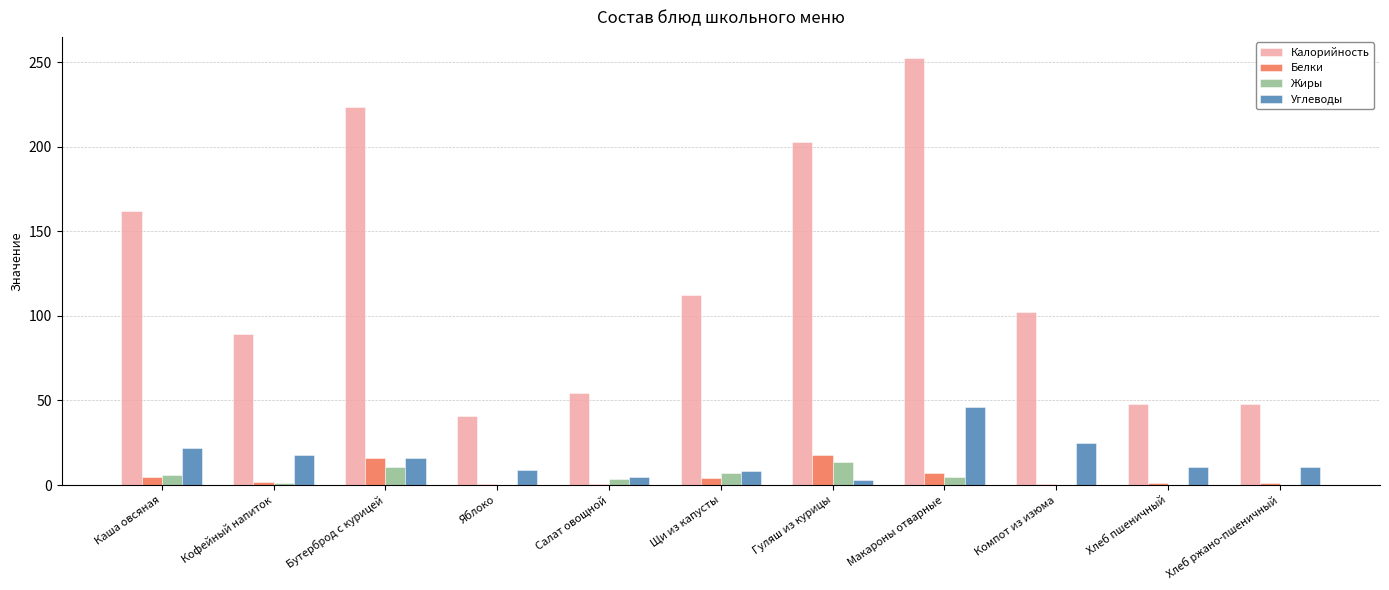

What is the sum of all Углеводы values?

171.3